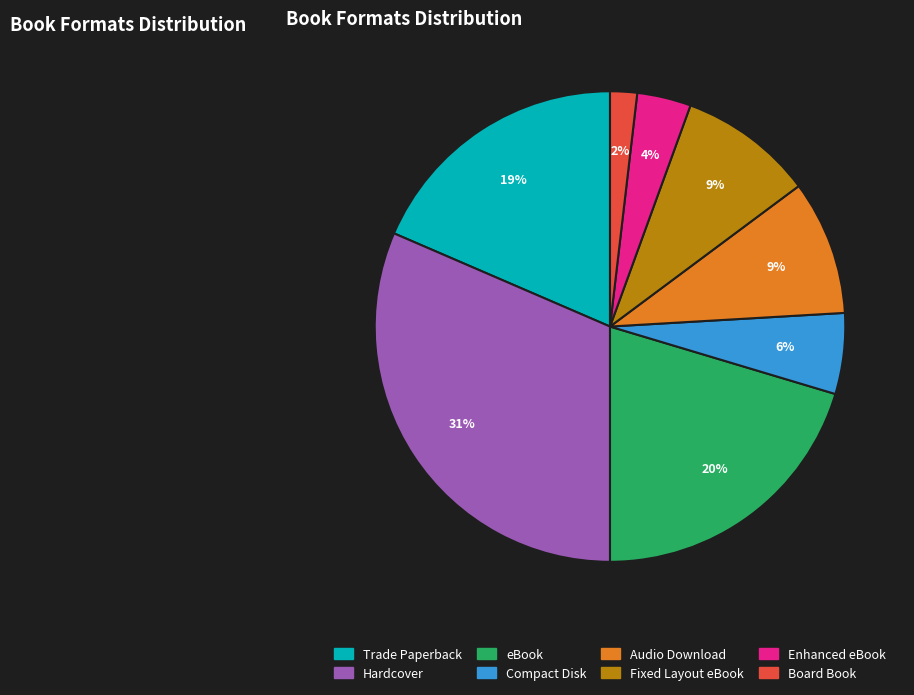

Which category has the biggest portion of the pie?

Hardcover